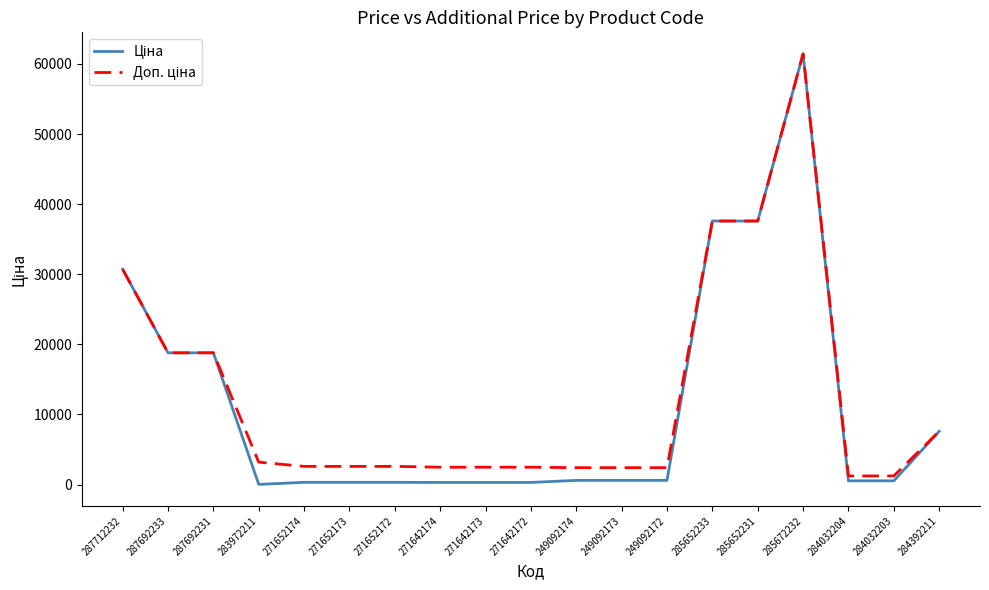

What is the total value across all series at 285652233?

75187.2